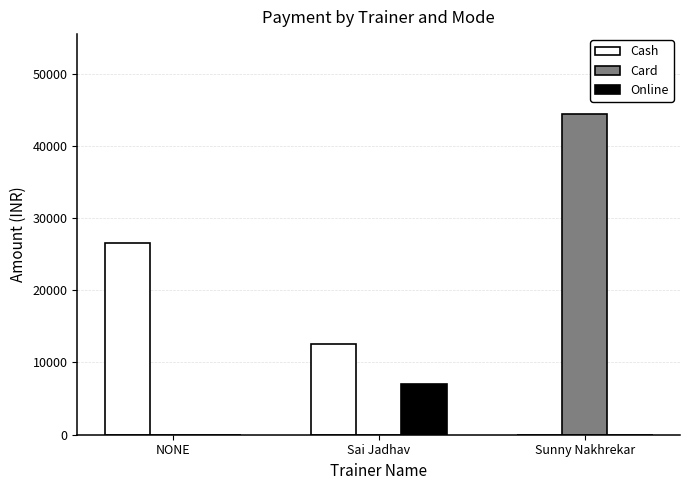

Is the value of Cash at NONE greater than the value of Online at NONE?

Yes